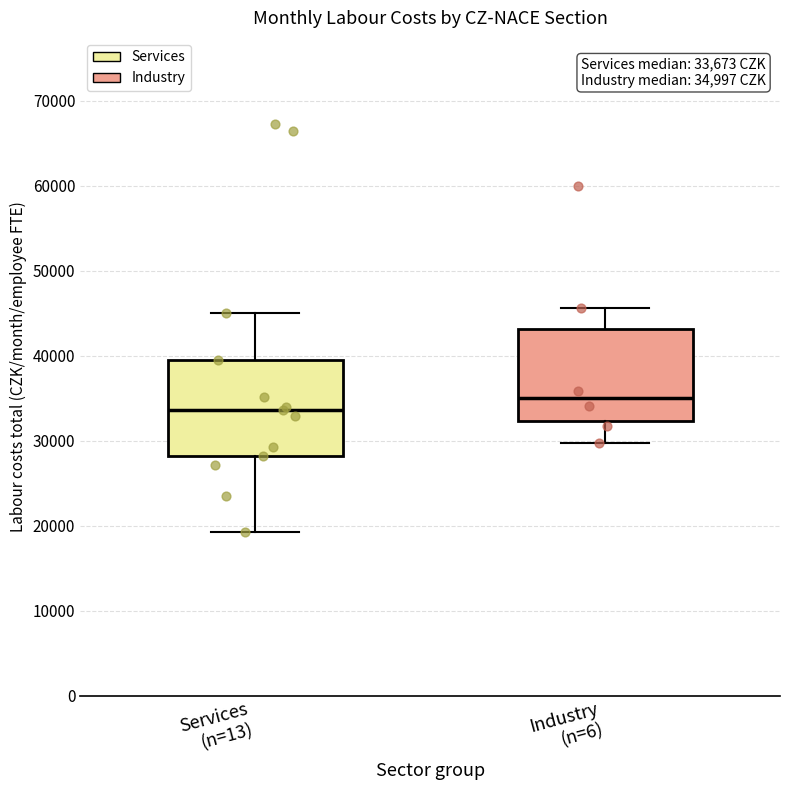

Which box has the highest median line?

Industry (n=6)